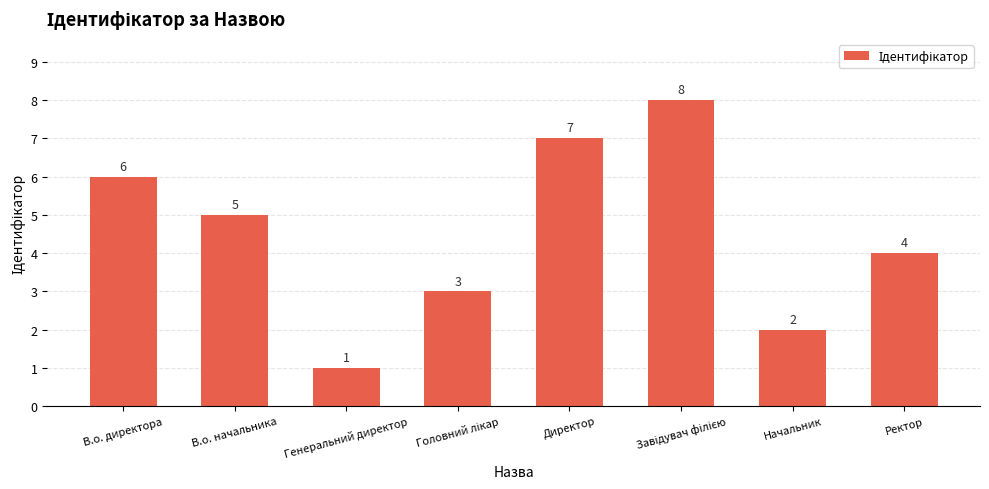

How many distinct data groups are displayed?

1